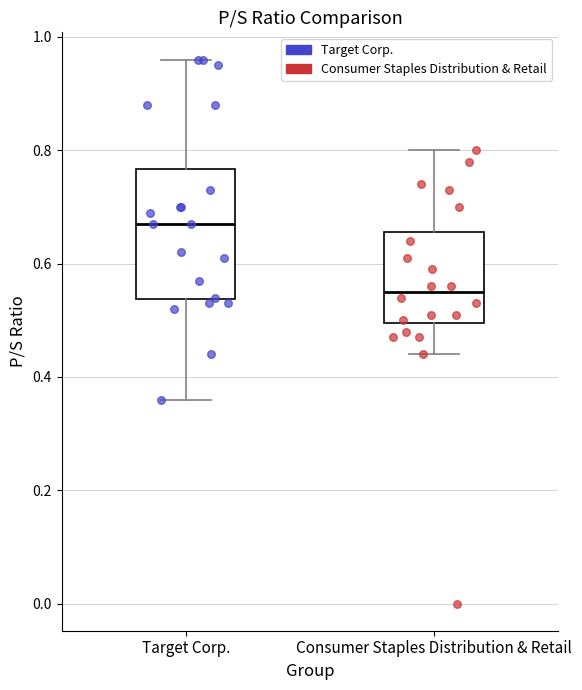

Reading left to right, read every box against the y-axis: the position of its median line, the range the box covers, and the ends of its whiskers. The values are not printed on the chart, so give them approximately, as read against the axis.

Target Corp.: median 0.68, box 0.54 to 0.76, whiskers 0.36 to 0.96
Consumer Staples Distribution & Retail: median 0.56, box 0.50 to 0.66, whiskers 0.44 to 0.80